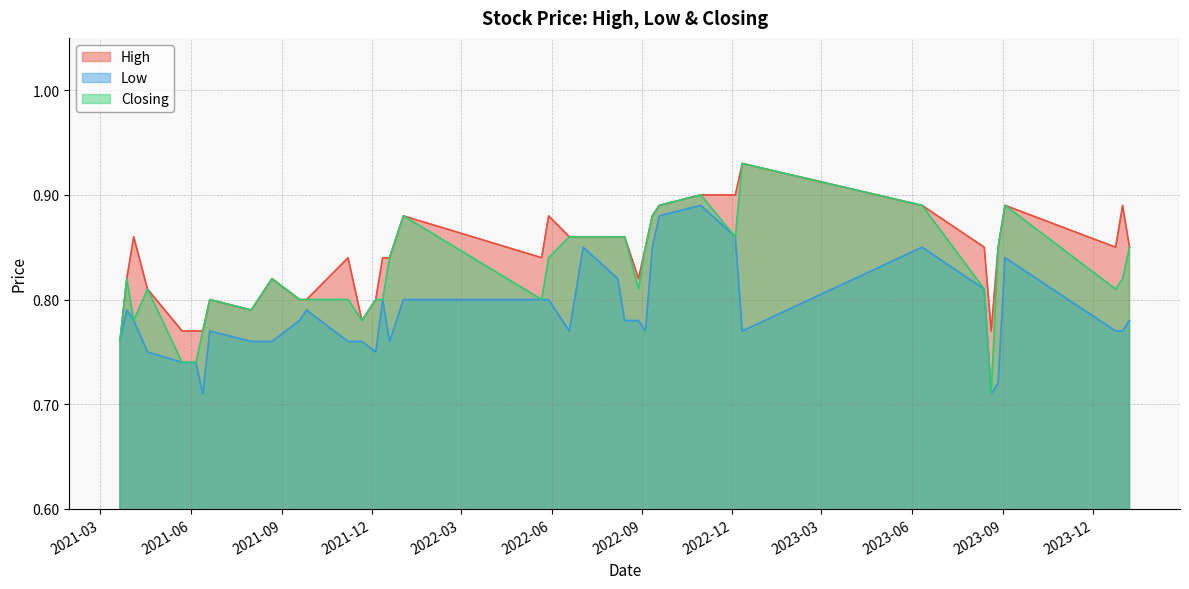

Rank the series by their maximum value, from lowest to highest.

Low, High, Closing